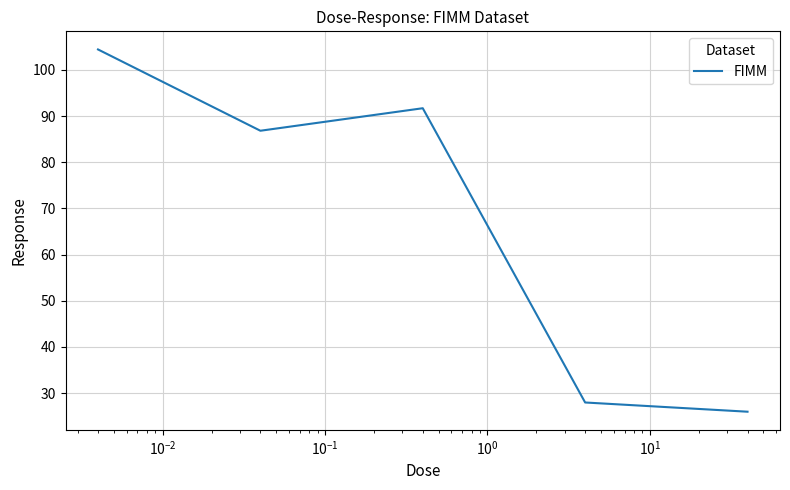

What is the sum of all values?

336.8